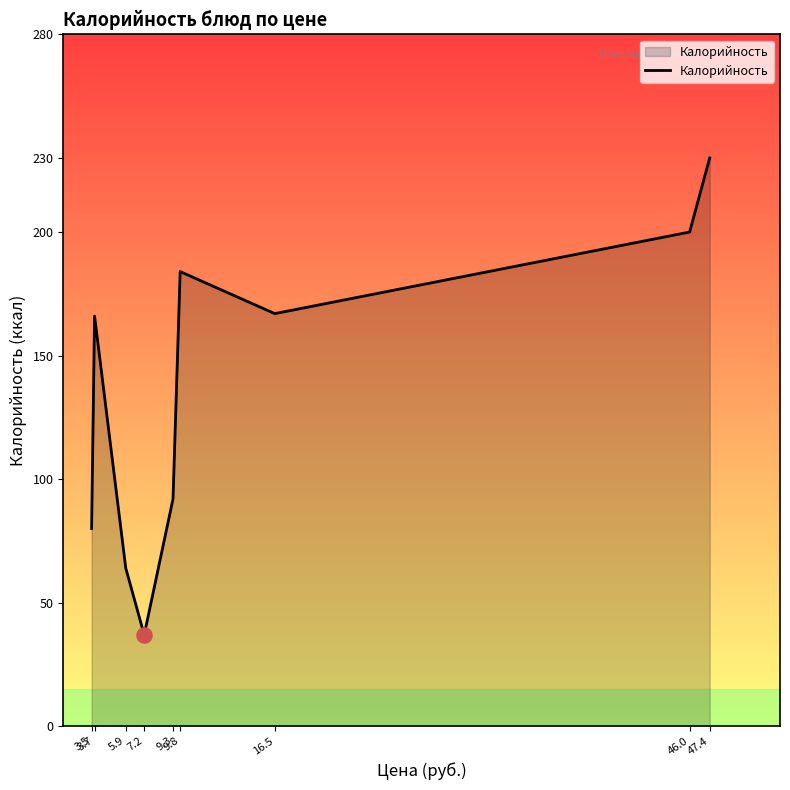

Between 16.5 and 9.8, which is larger?

9.8